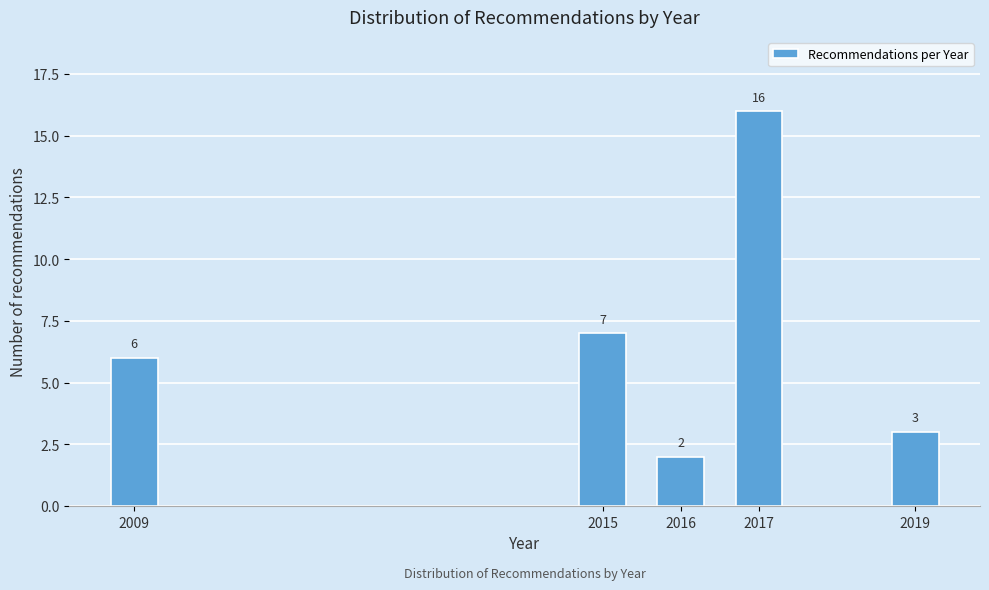

Reading right to left, list all the values displayed in this chart.

3	16	2	7	6